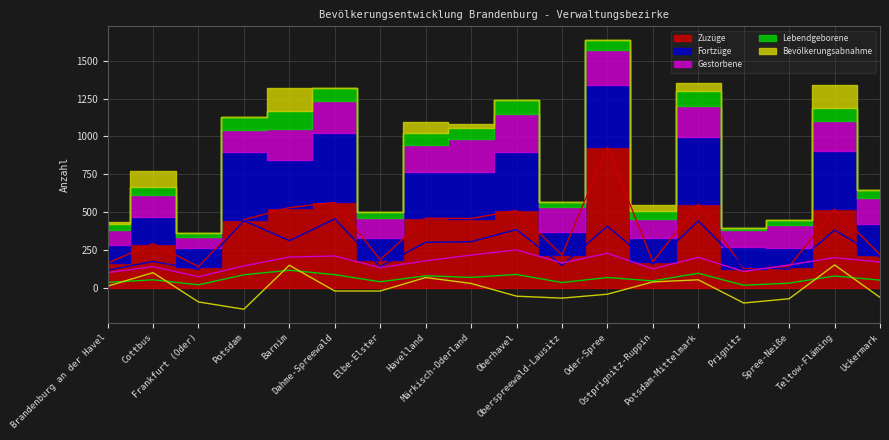

At Uckermark, list the series in order from largest to smallest.

Zuzüge, Fortzüge, Gestorbene, Lebendgeborene, Bevölkerungsabnahme